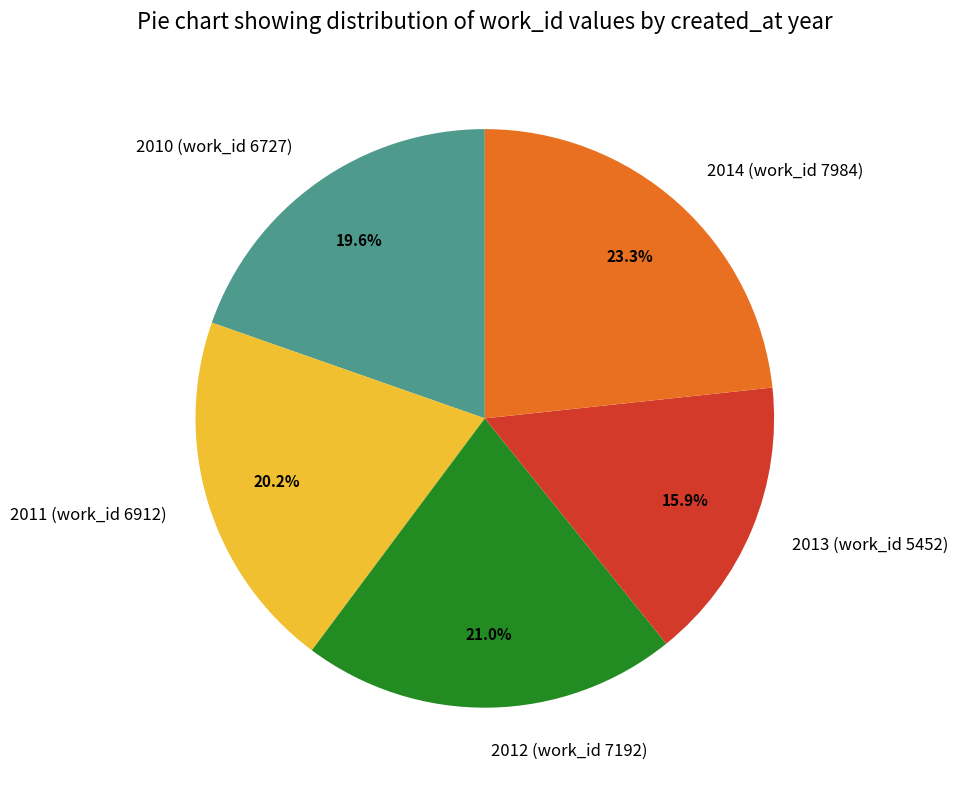

What portion of the pie excludes 2013 (work_id 5452)?

84.1%